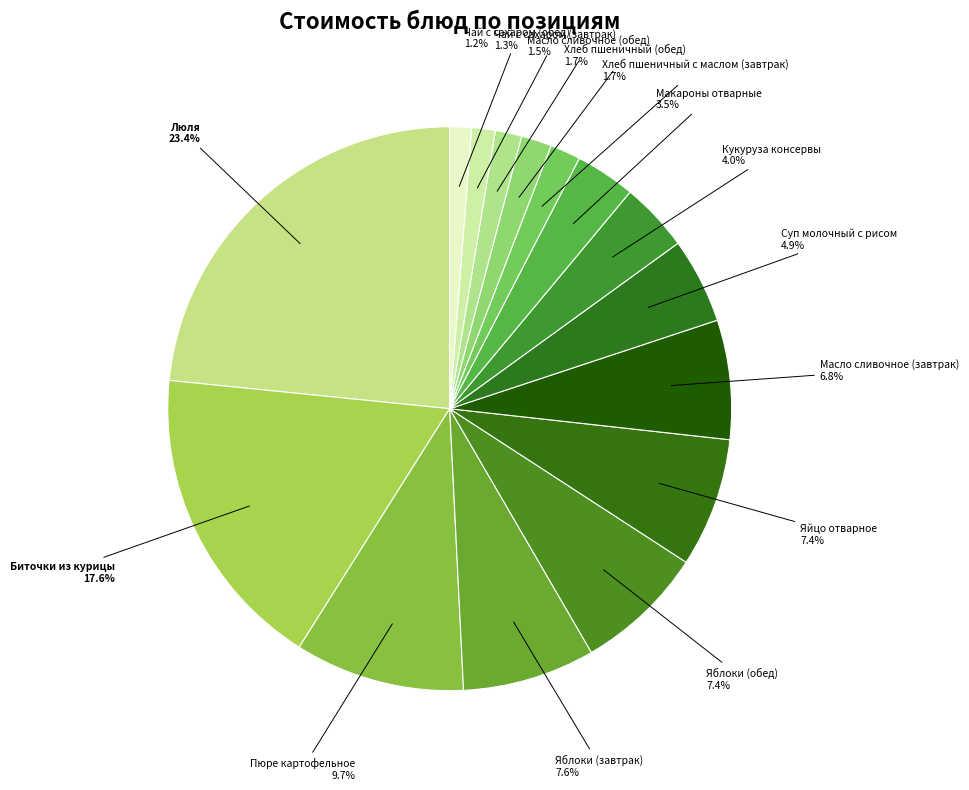

Combined, do Хлеб пшеничный (обед) and Масло сливочное (завтрак) account for over 50%?

No